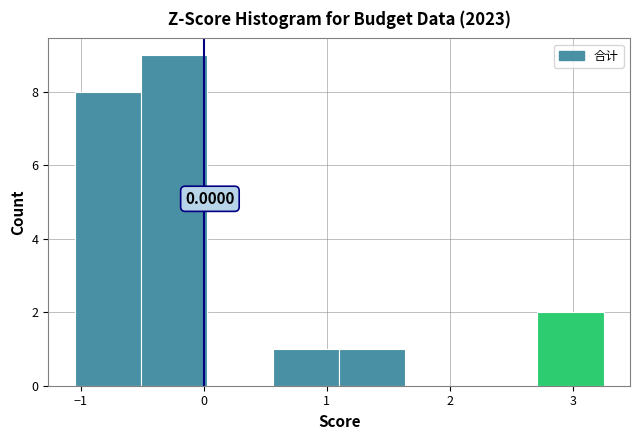

Over which range of the x-axis is the bar tallest?

-0.5 to 0.0